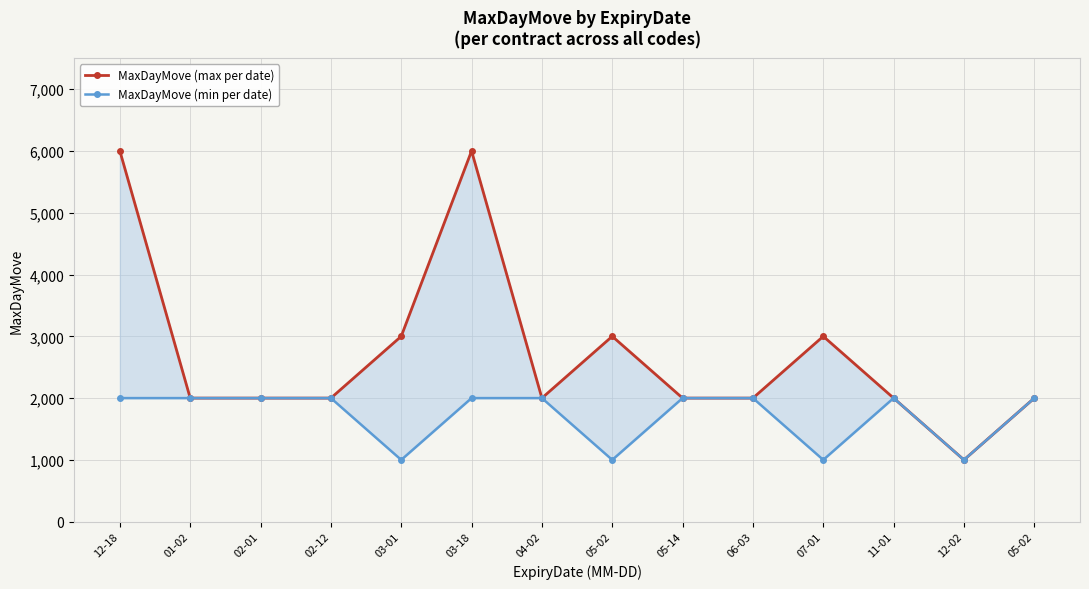

How many series are shown in this chart?

2